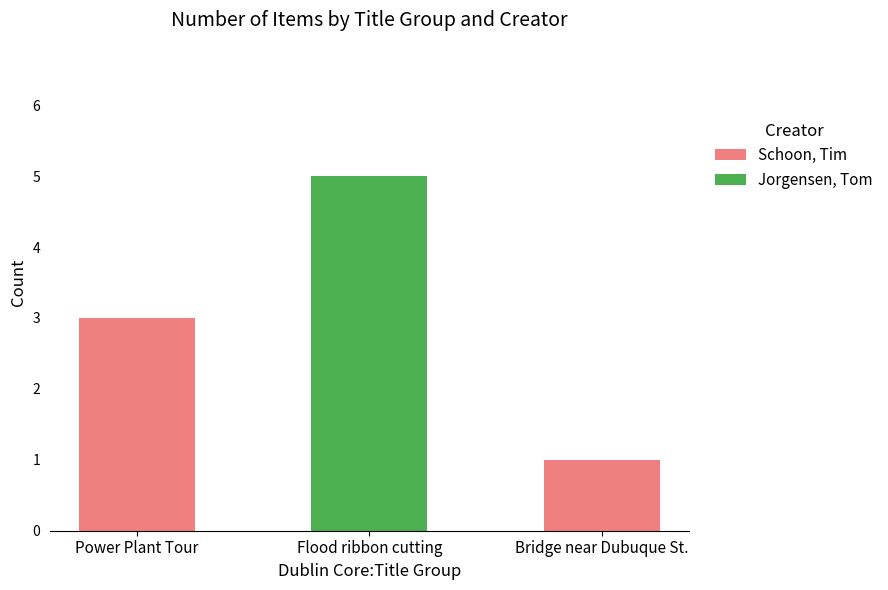

Which category has the highest value in the Schoon, Tim series?

Power Plant Tour